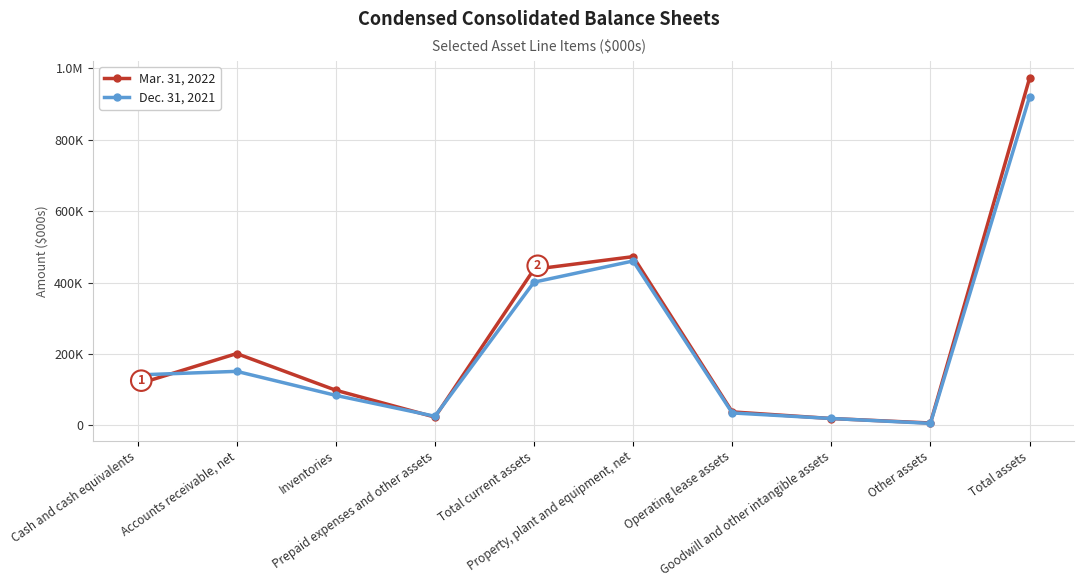

Is this an area chart (filled region under the line)?

No